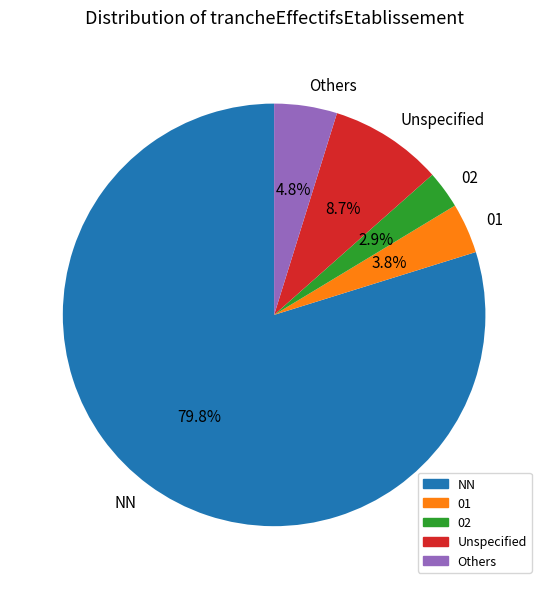

What portion of the pie excludes 01?

96.2%